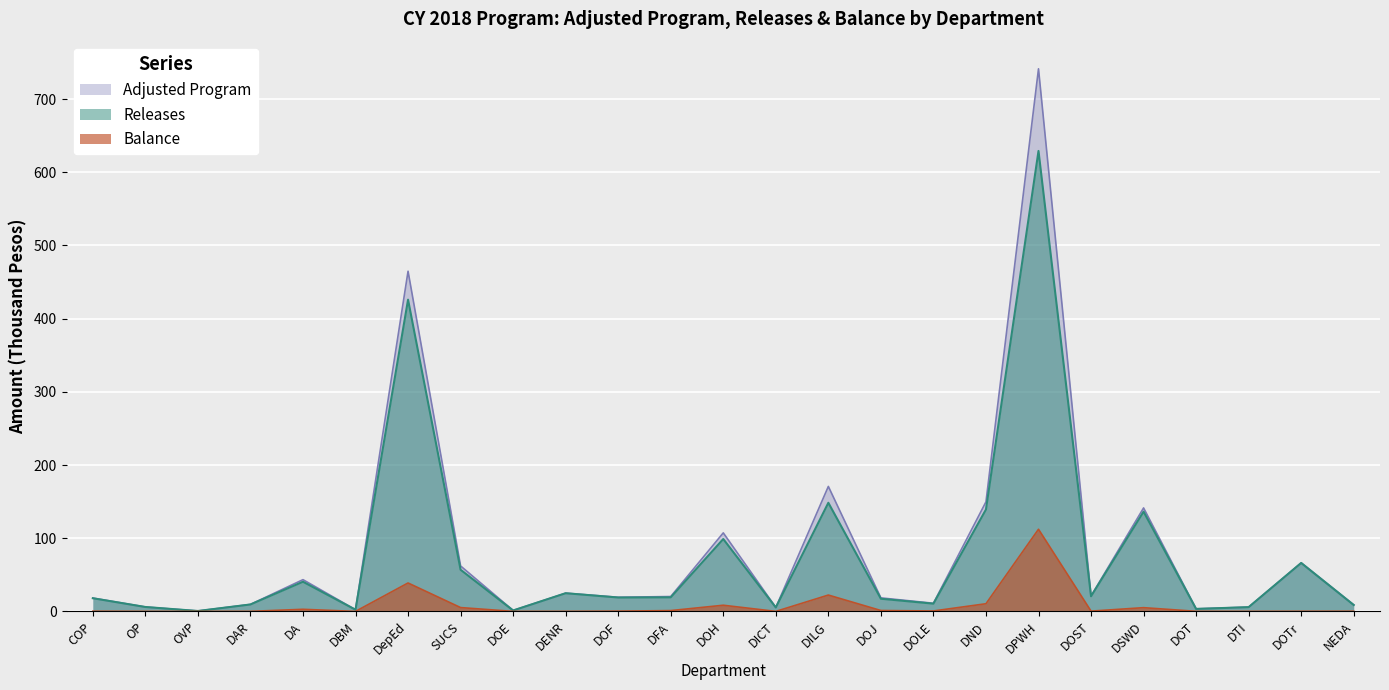

How many values in the Adjusted Program series exceed 19?

13